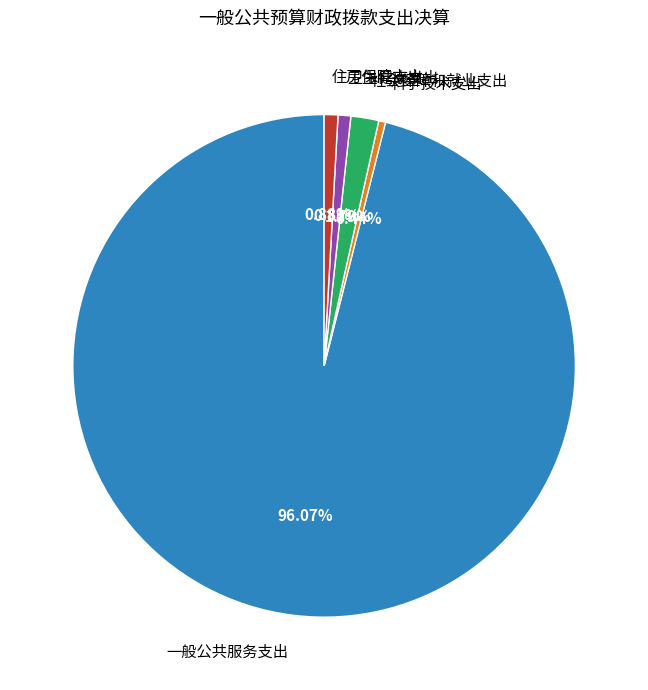

Count the number of slices in the pie.

5